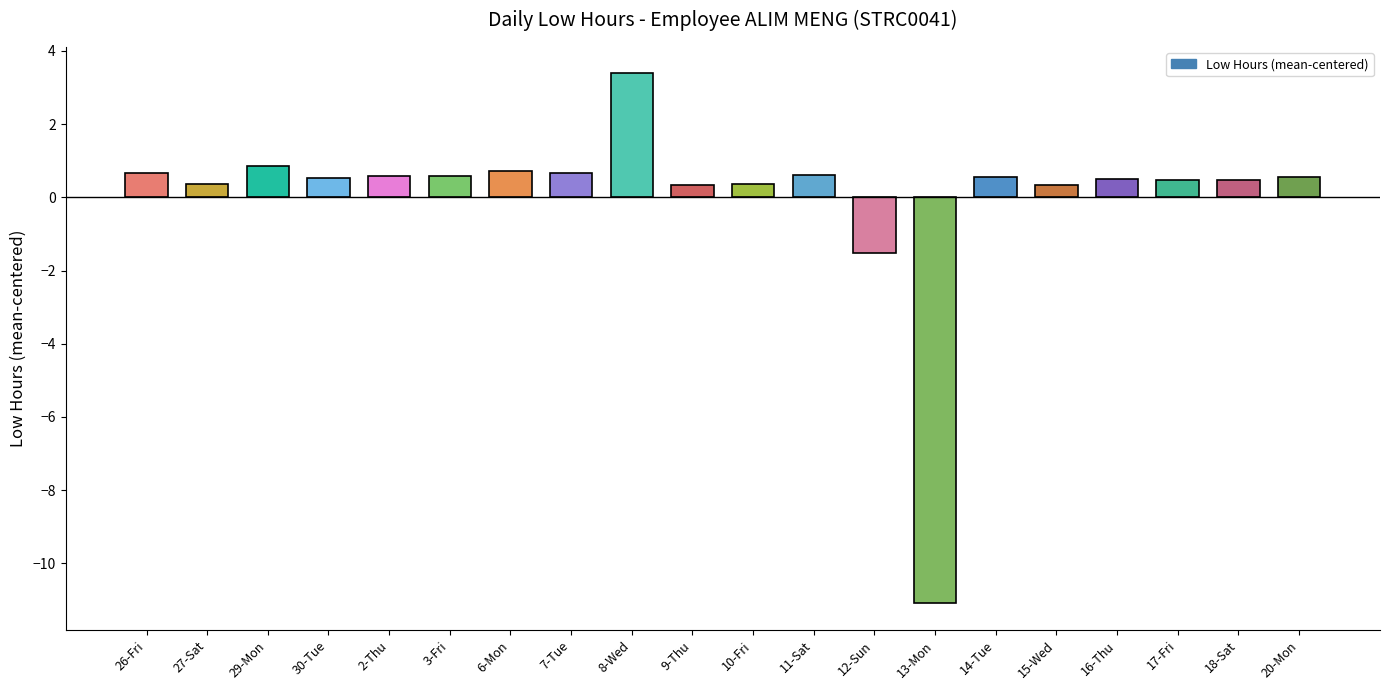

Is it true that the value at 11-Sat is 0.6?

True